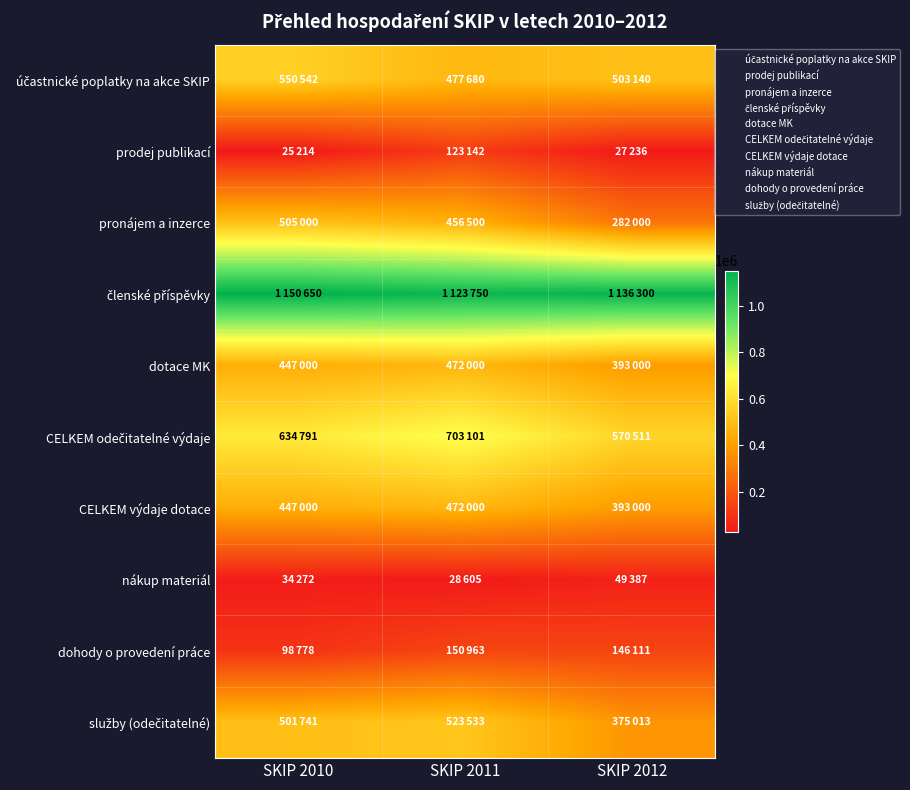

What is the total value across all series at SKIP 2011?

4531274